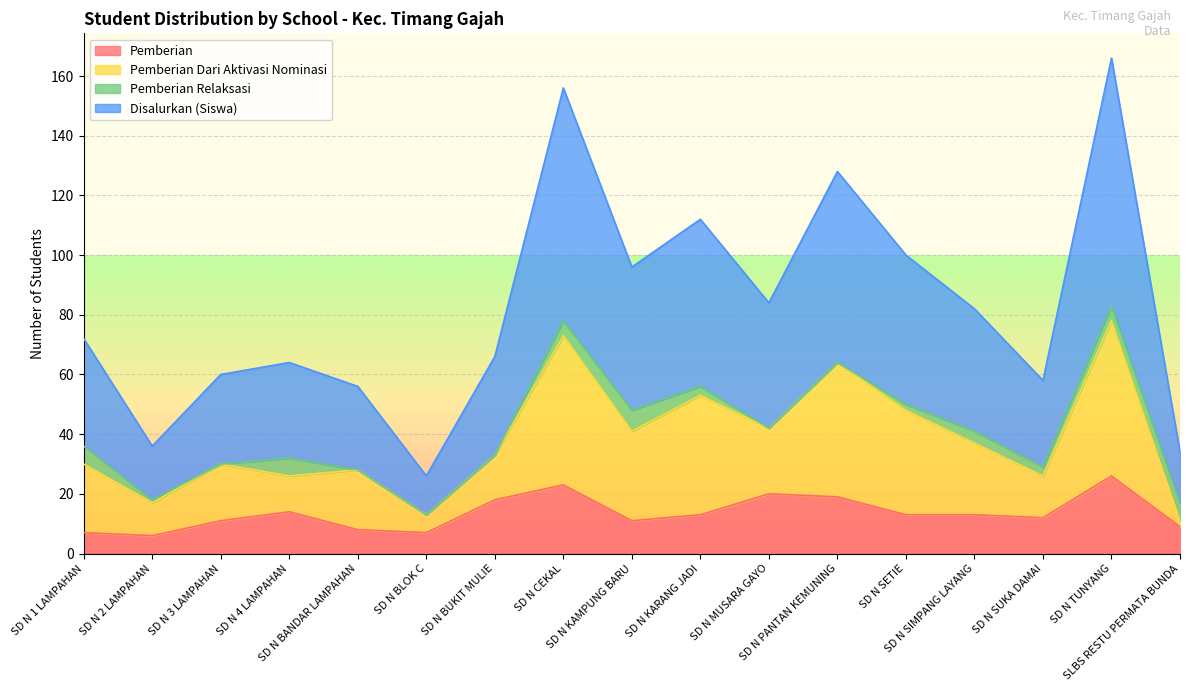

What is the label of the 7th point from the left?

SD N BUKIT MULIE